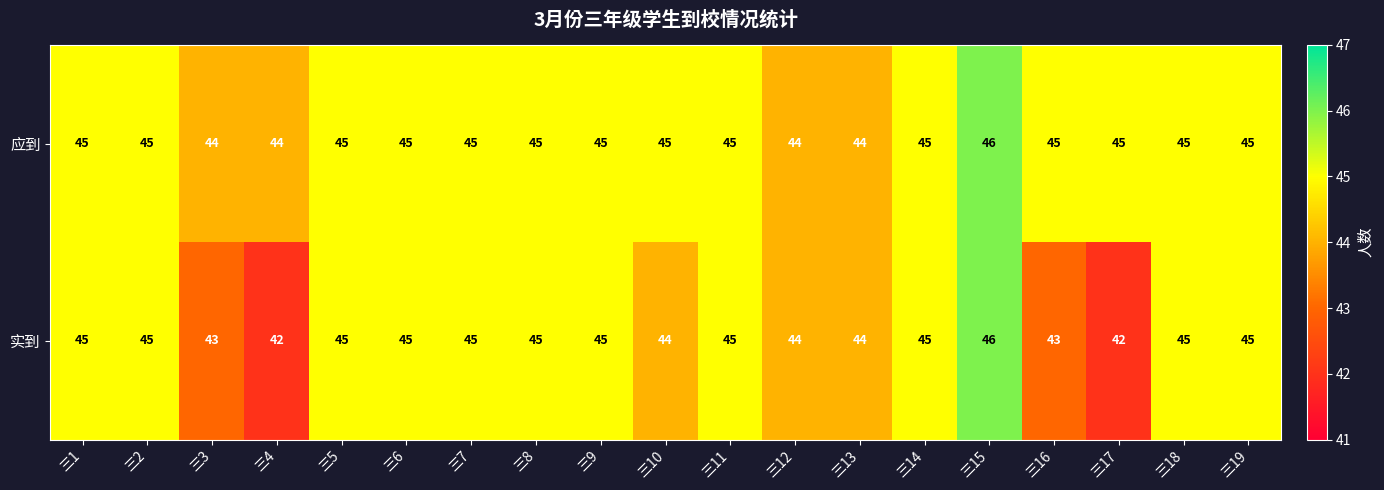

How many 应到 values are between 45 and 46?

15